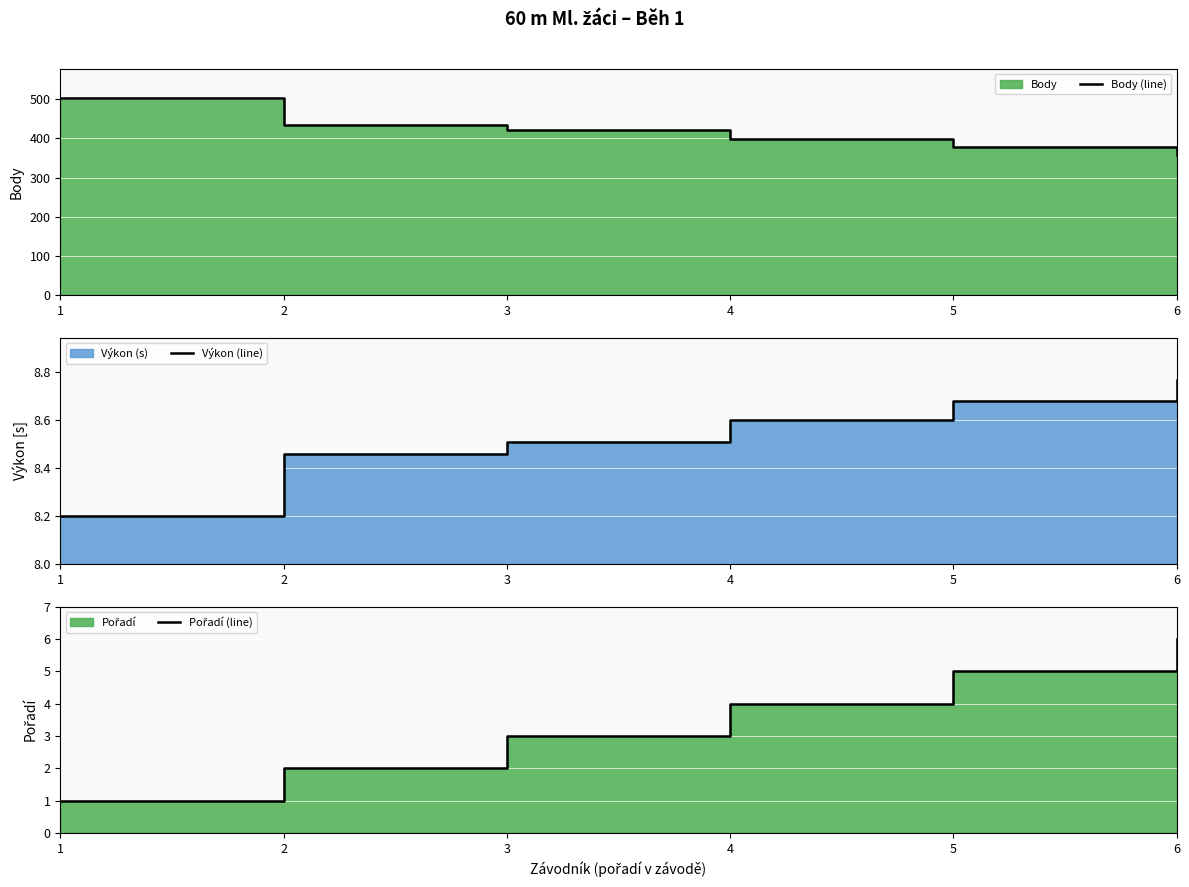

At which category is the sum across all series the highest?

1